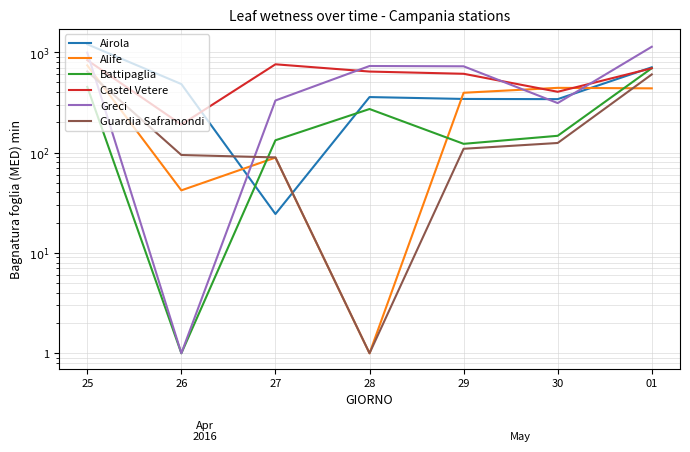

Which series has the largest total across all categories?

Greci